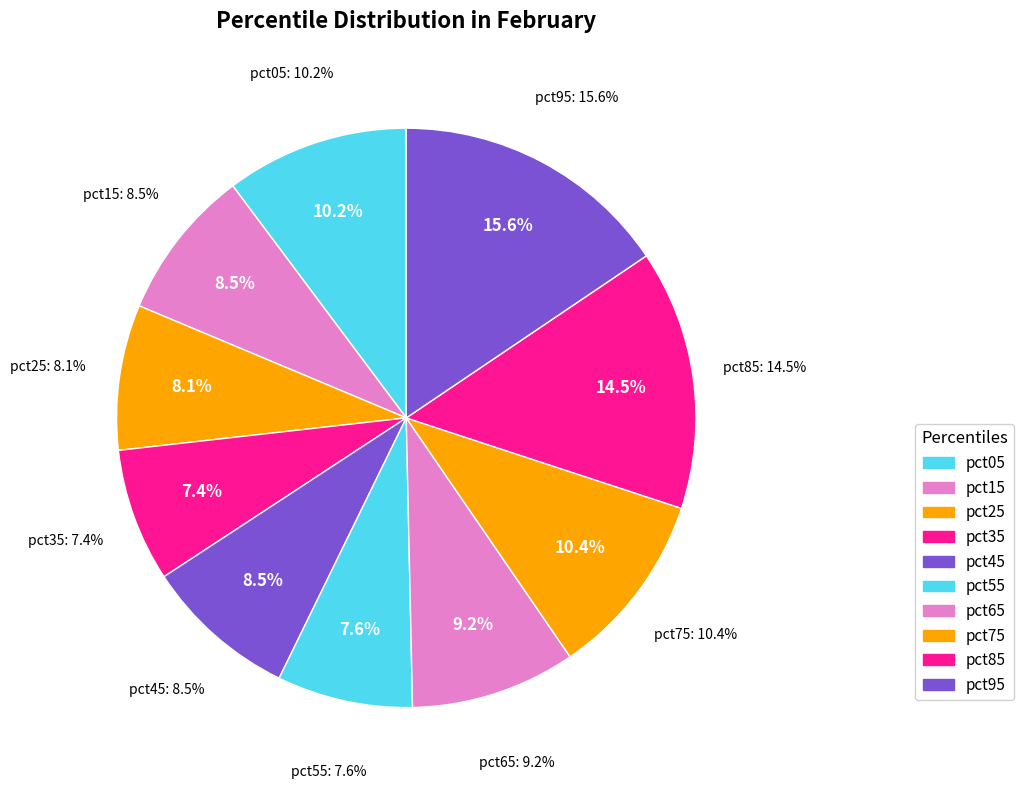

What percentage is the pct75 slice, to the nearest percent?

10%